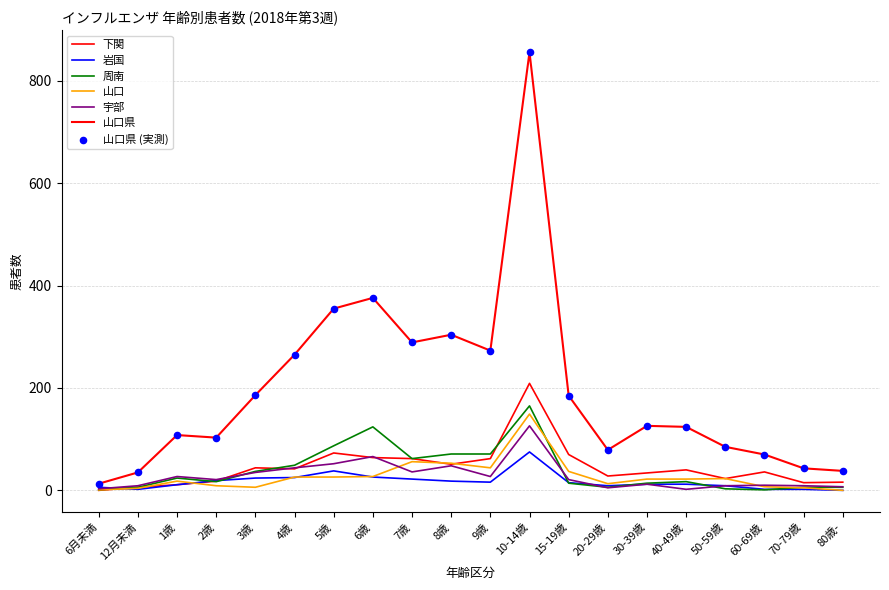

At how many categories does at least one series exceed 461?

1